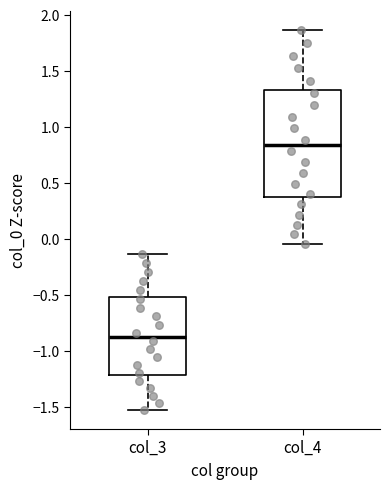

Where is the lower edge of the box for col_4 on the y-axis? The values are not printed on the chart, so give them approximately, as read against the axis.

0.40